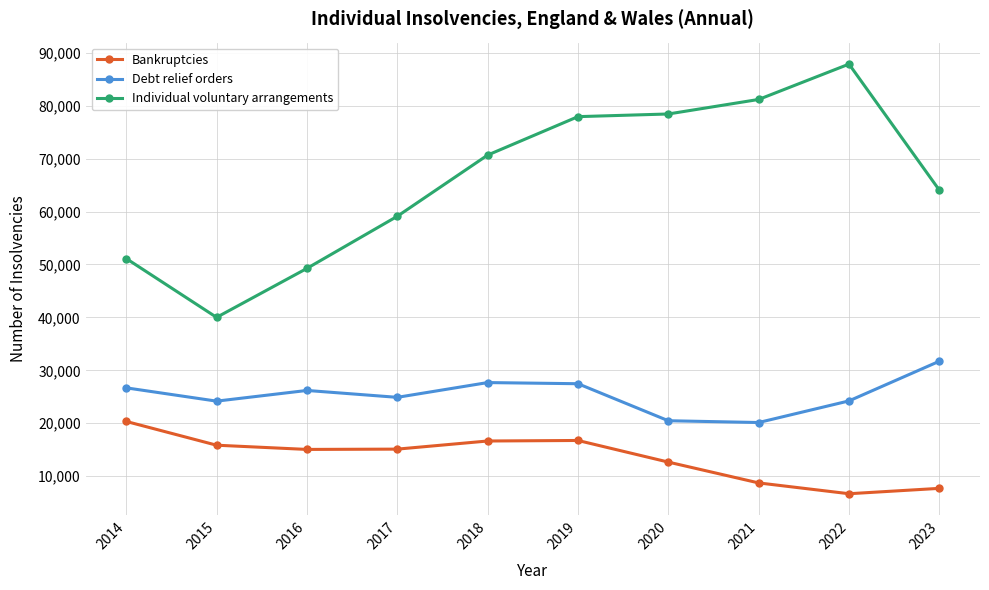

The value of Debt relief orders at 2015 is 24177. True or false?

True